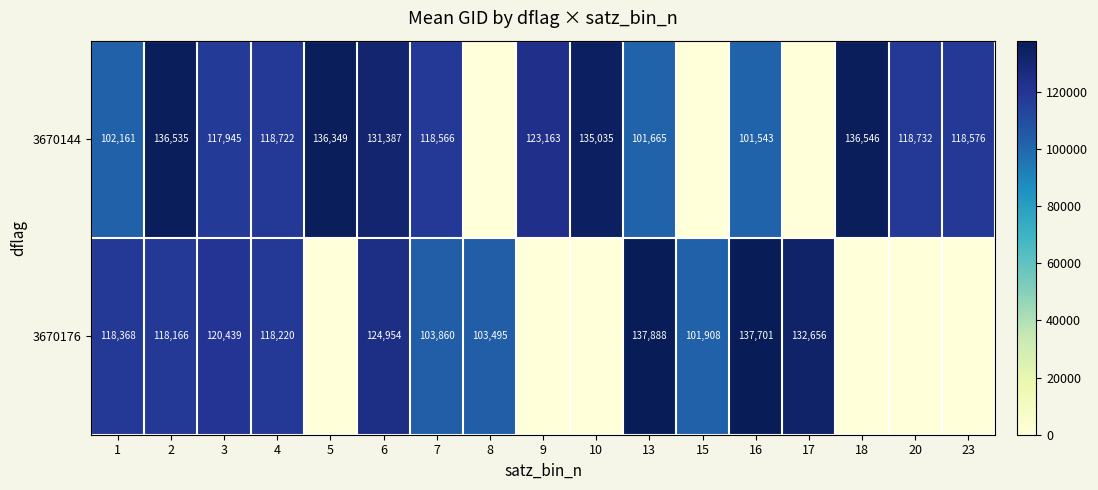

At how many categories does at least one series exceed 31760?

17